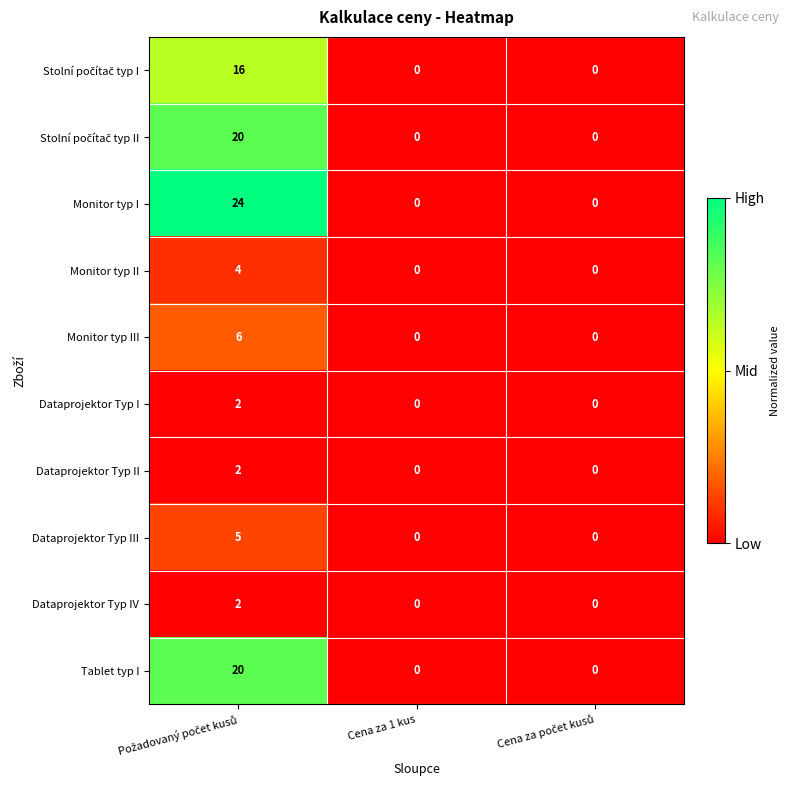

What is the maximum value shown in the chart?

24